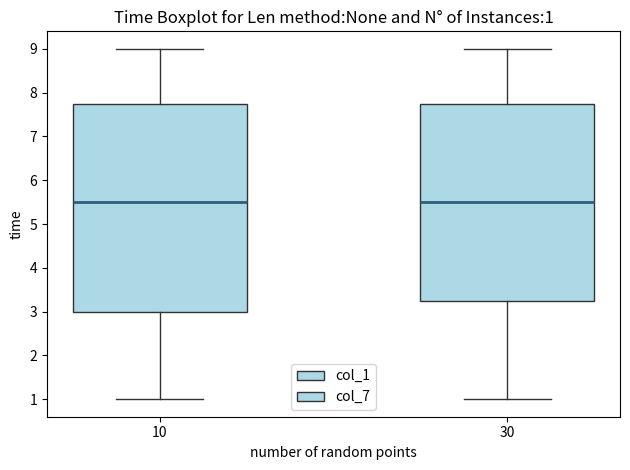

Comparing the boxes themselves (not the whiskers), which one is the tallest?

10